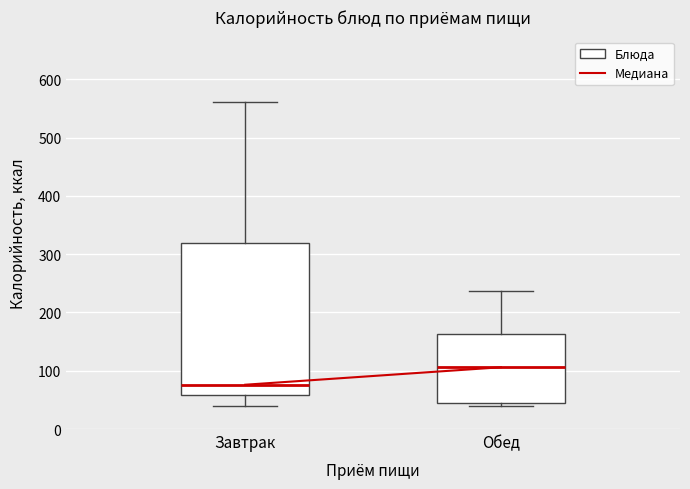

Reading left to right, transcribe this box plot: for each box, give where its median line is, the range the box spans, and where its two whiskers end, as read against the y-axis. The values are not printed on the chart, so give them approximately, as read against the axis.

Завтрак: median 80, box 60 to 320, whiskers 40 to 560
Обед: median 110, box 50 to 160, whiskers 40 to 240